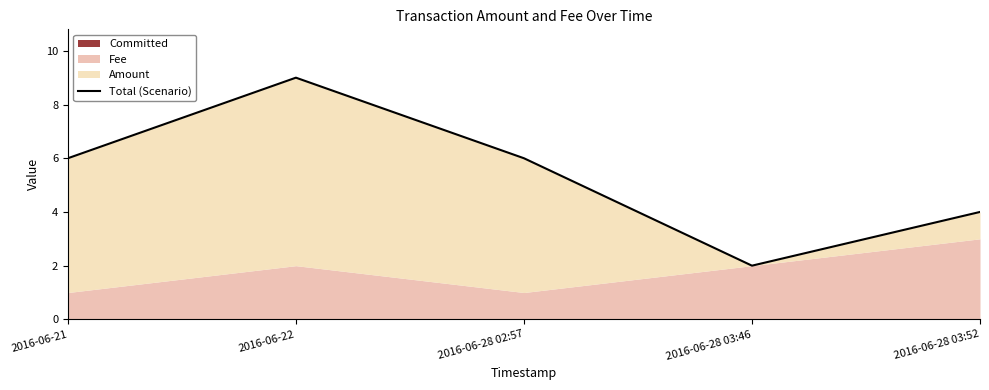

Which has a higher value, 2016-06-22 or 2016-06-21?

2016-06-22